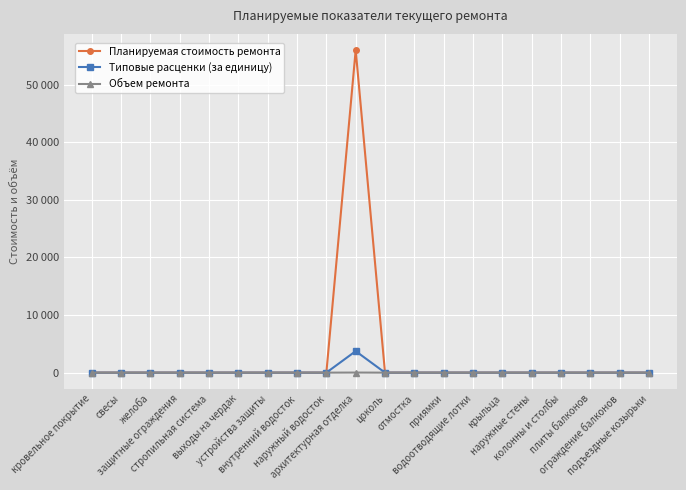

The Типовые расценки (за единицу) series shows 0.0 at наружный водосток. True or false?

True